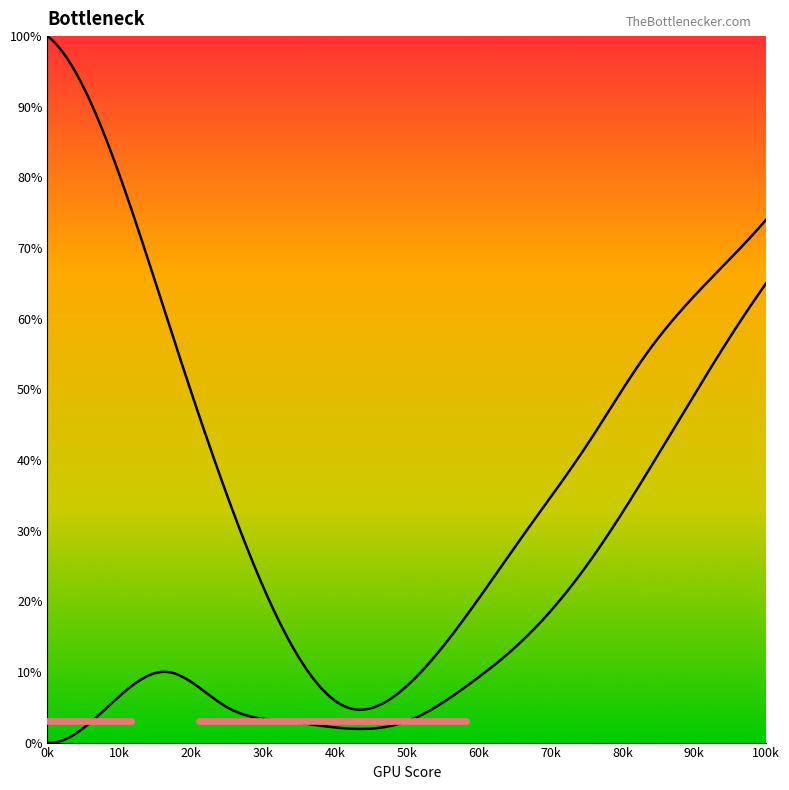

Which series has the largest total across all categories?

Series A